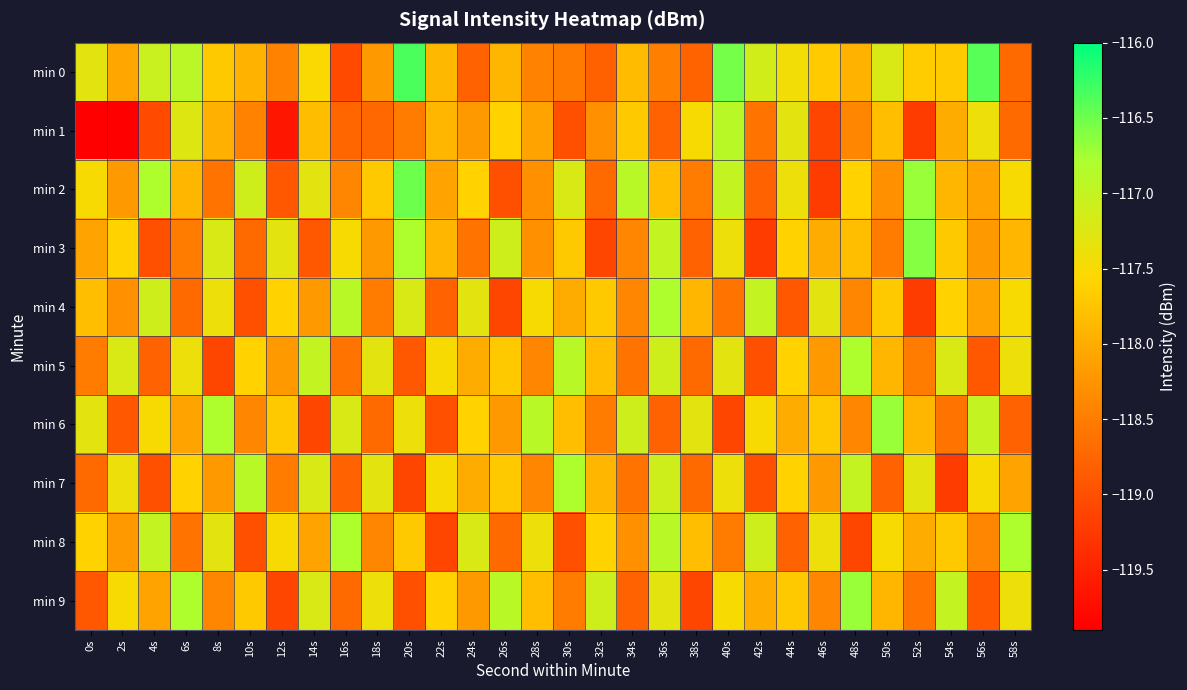

Which label corresponds to the smallest value in the chart?

2s